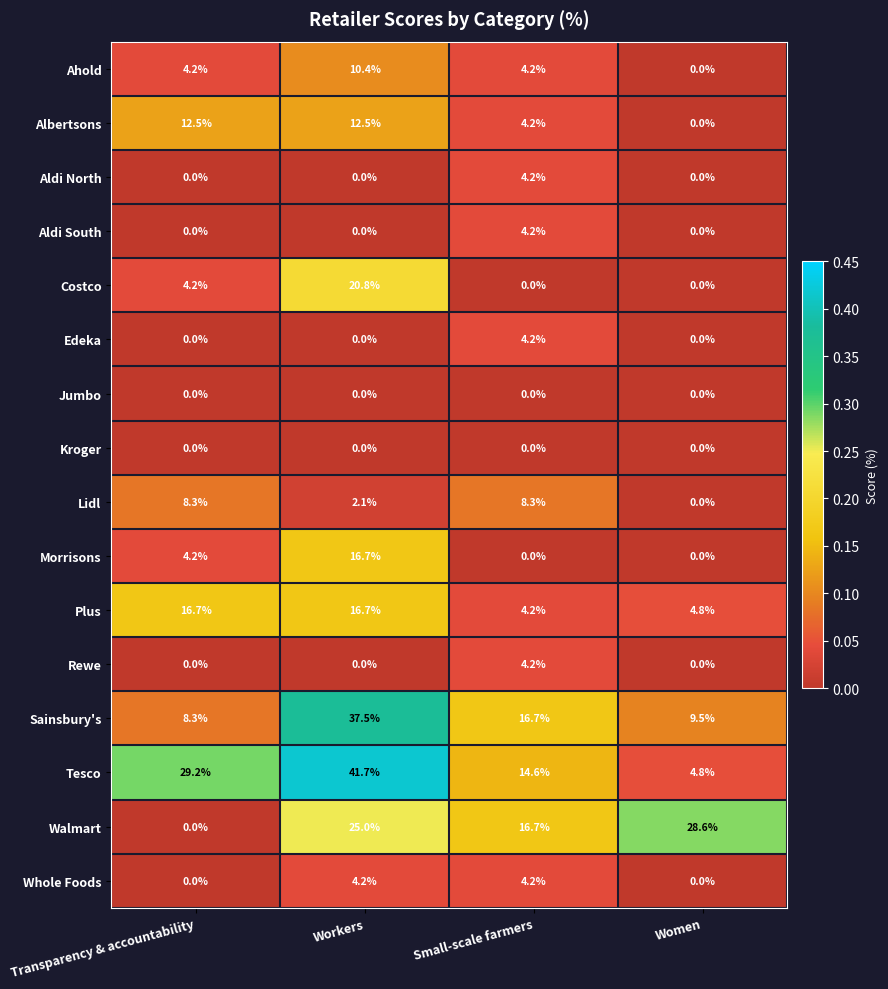

What is the average value of the Rewe series?

1.1